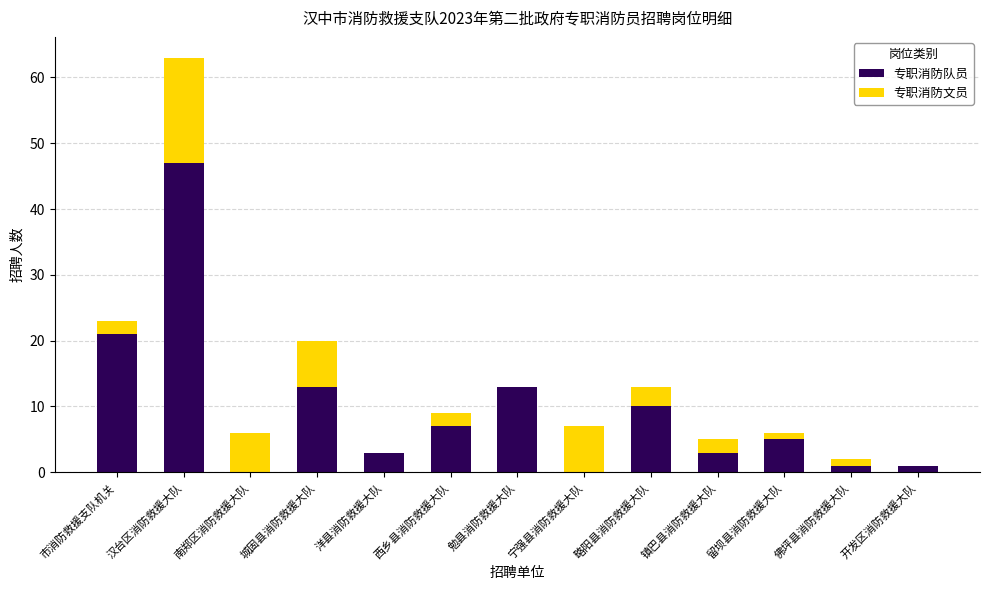

What is the sum of the 专职消防队员 values at 城固县消防救援大队 and 西乡县消防救援大队?

20